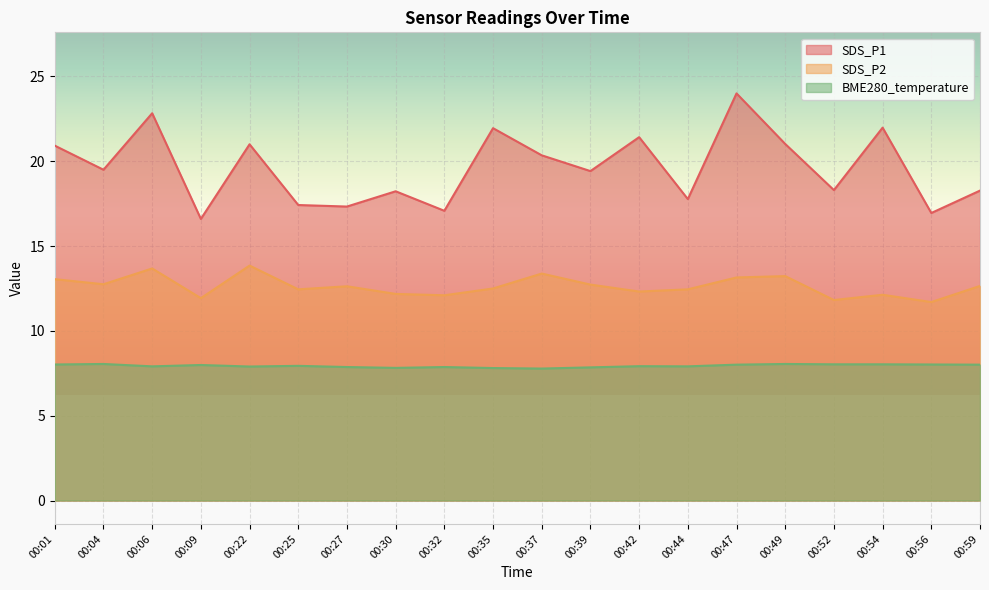

What is the total value across all series at 00:27?

37.8